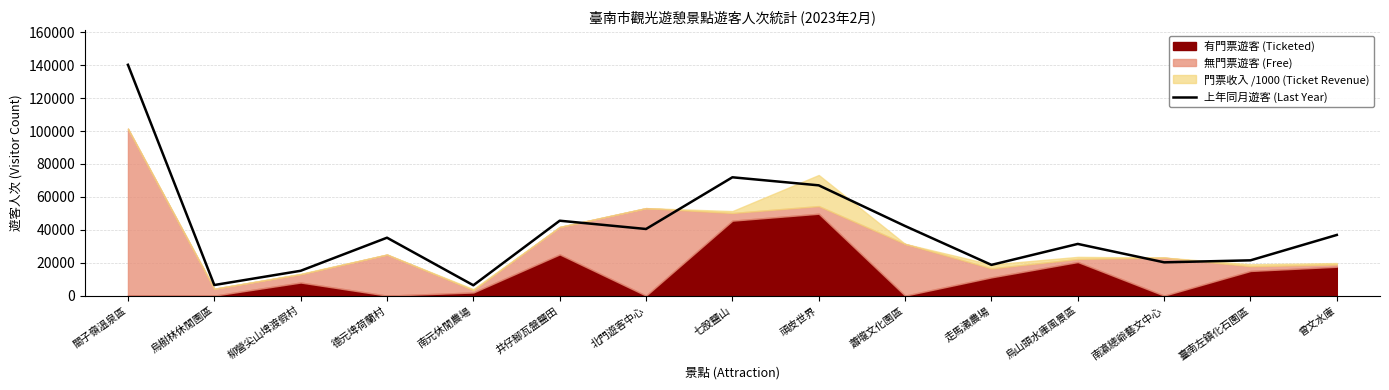

Is it true that 上年同月遊客 (Last Year) equals 6440 at 烏樹林休閒園區?

True